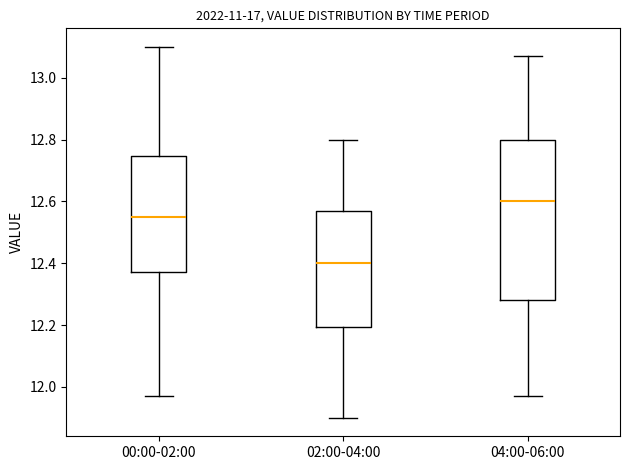

Which box is the tallest, from its lower edge to its upper edge?

04:00-06:00